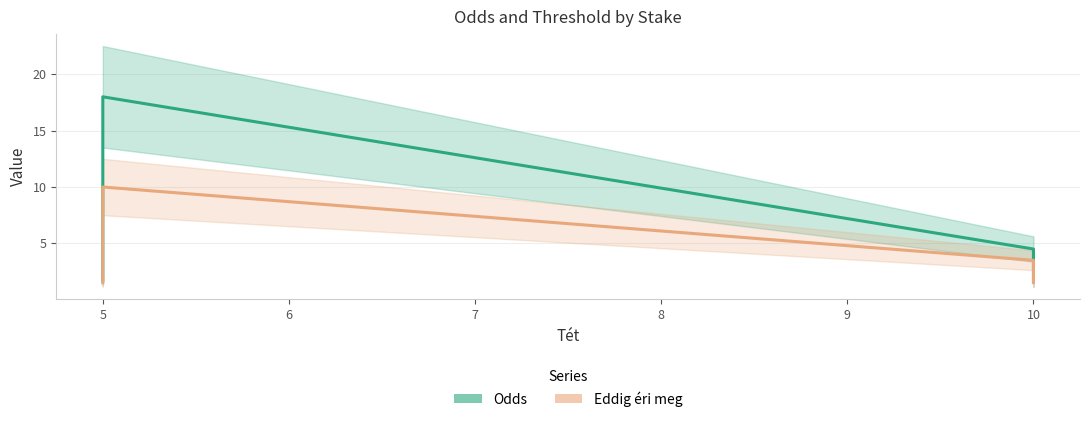

Does the chart display data point markers on the line(s)?

No